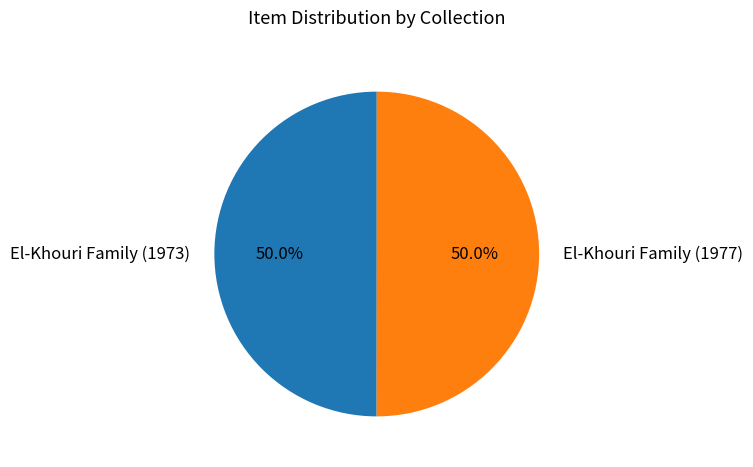

Approximately how many times larger is the value at El-Khouri Family (1973) compared to El-Khouri Family (1977)?

1.0